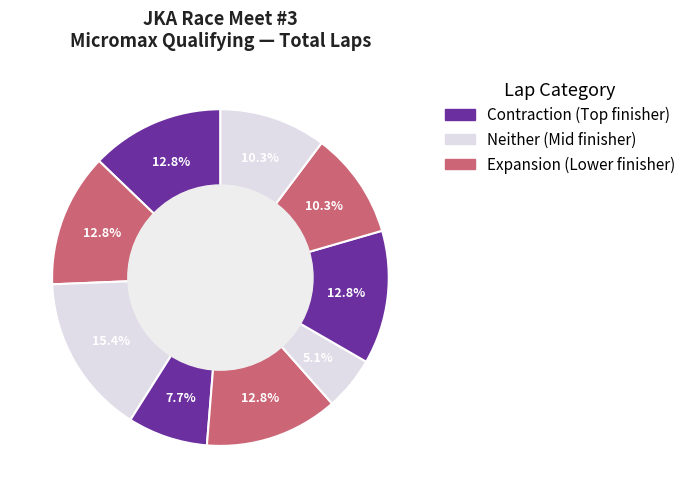

How many segments does this pie chart have?

9